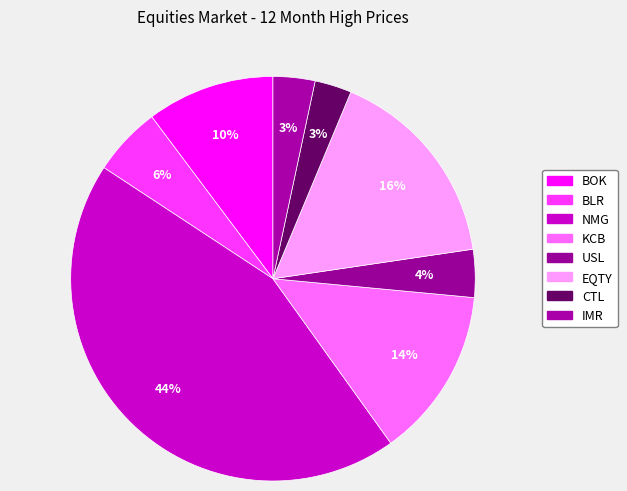

Rank the categories by value from highest to lowest.

NMG, EQTY, KCB, BOK, BLR, USL, IMR, CTL